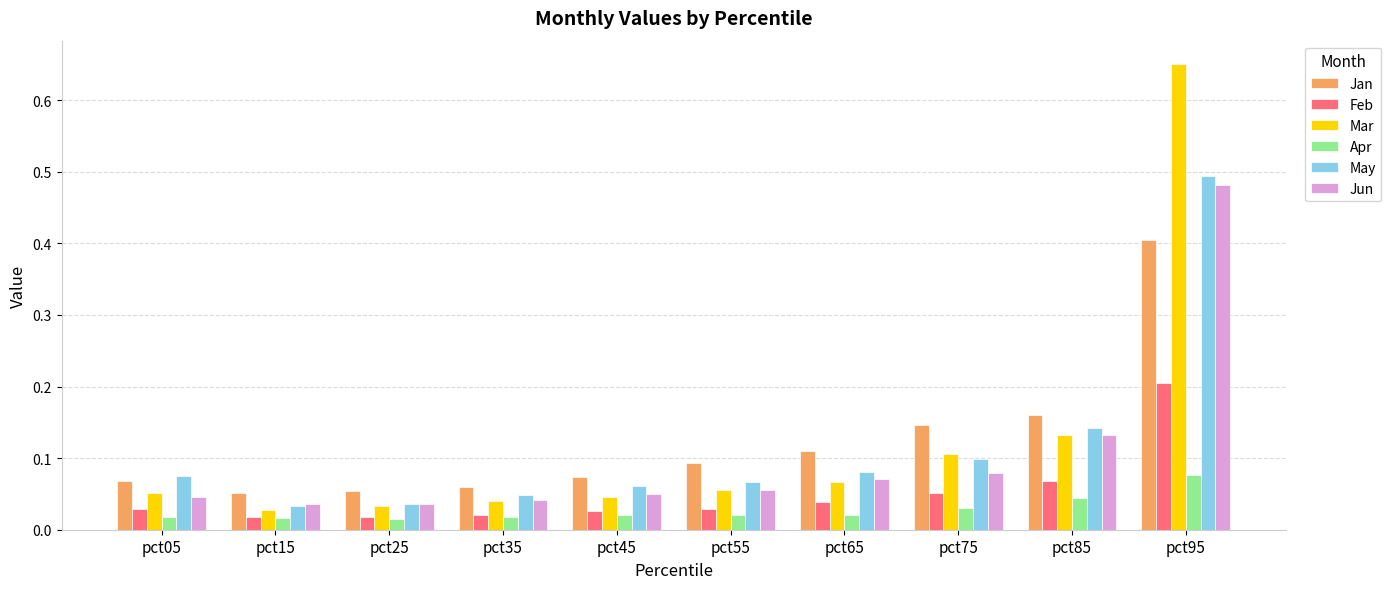

At which category is the sum across all series the highest?

pct95